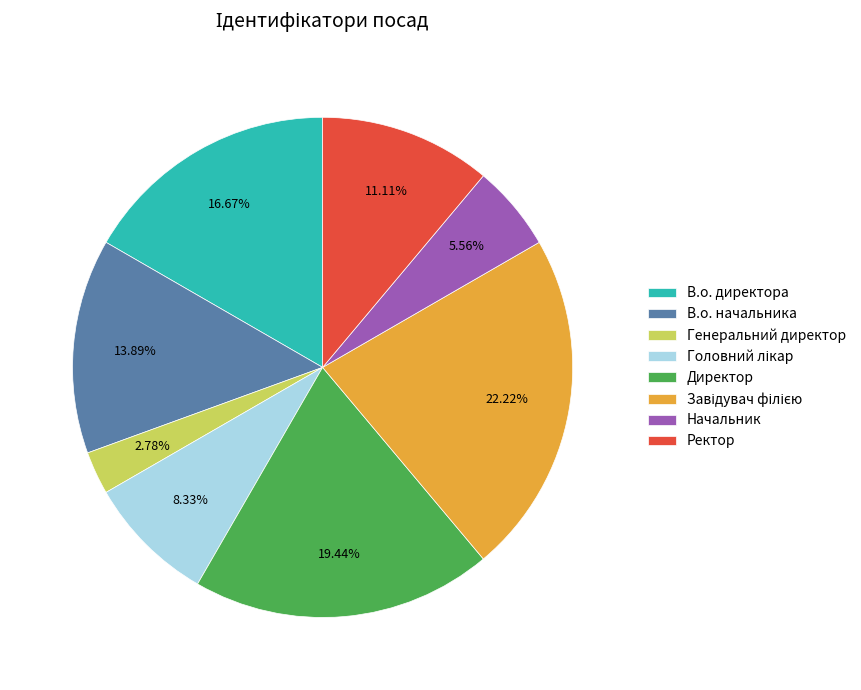

How many slices are in this pie chart?

8